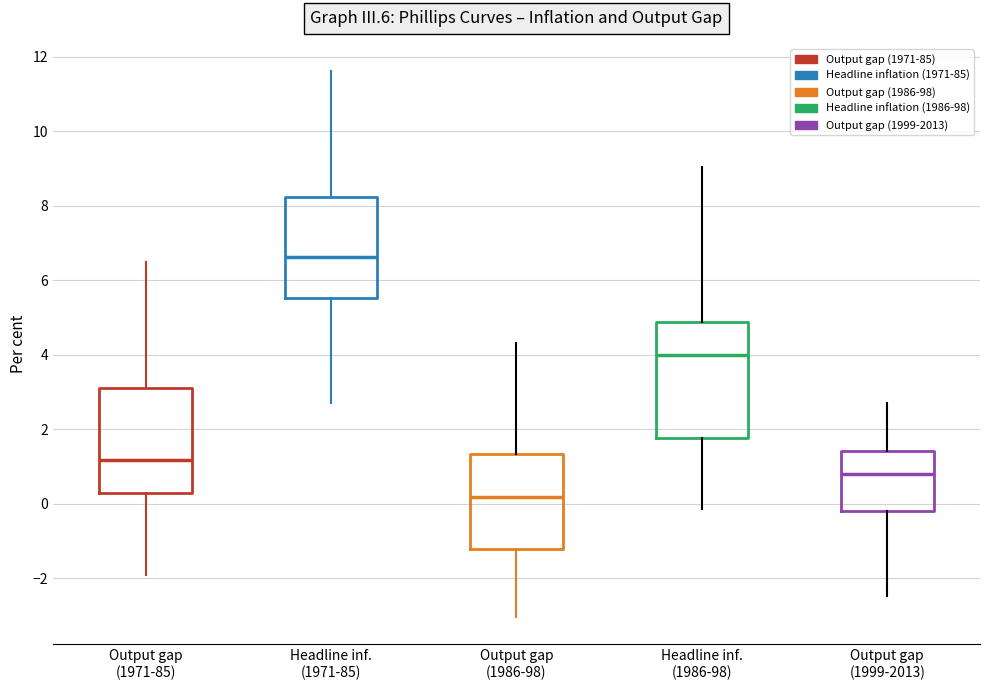

Reading left to right, read every box against the y-axis: the position of its median line, the range the box covers, and the ends of its whiskers. The values are not printed on the chart, so give them approximately, as read against the axis.

Output gap (1971-85): median 1.2, box 0.2 to 3.2, whiskers -1.8 to 6.4
Headline inf. (1971-85): median 6.6, box 5.6 to 8.2, whiskers 2.8 to 11.6
Output gap (1986-98): median 0.2, box -1.2 to 1.4, whiskers -3.0 to 4.4
Headline inf. (1986-98): median 4.0, box 1.8 to 4.8, whiskers -0.2 to 9.0
Output gap (1999-2013): median 0.8, box -0.2 to 1.4, whiskers -2.4 to 2.8